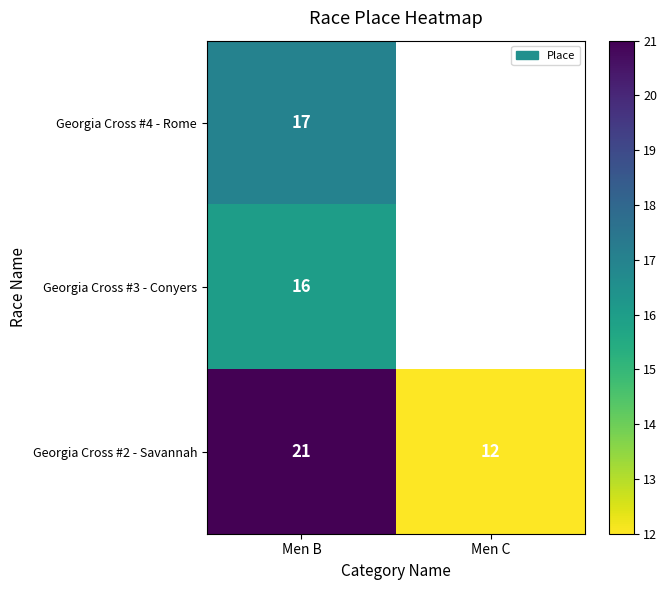

Where is Georgia Cross #2 - Savannah nearest to the value 16?

Men C